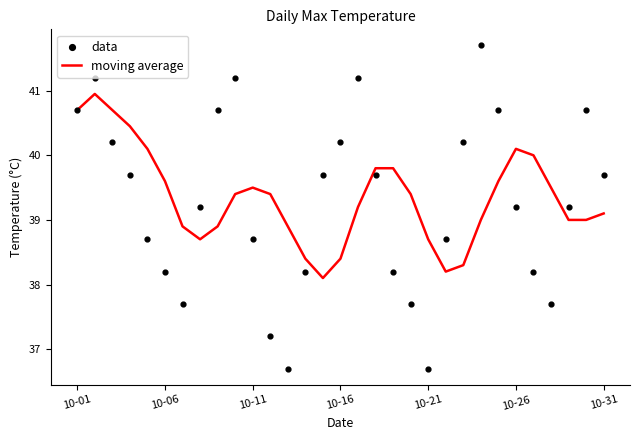

Which series has the largest total across all categories?

moving average